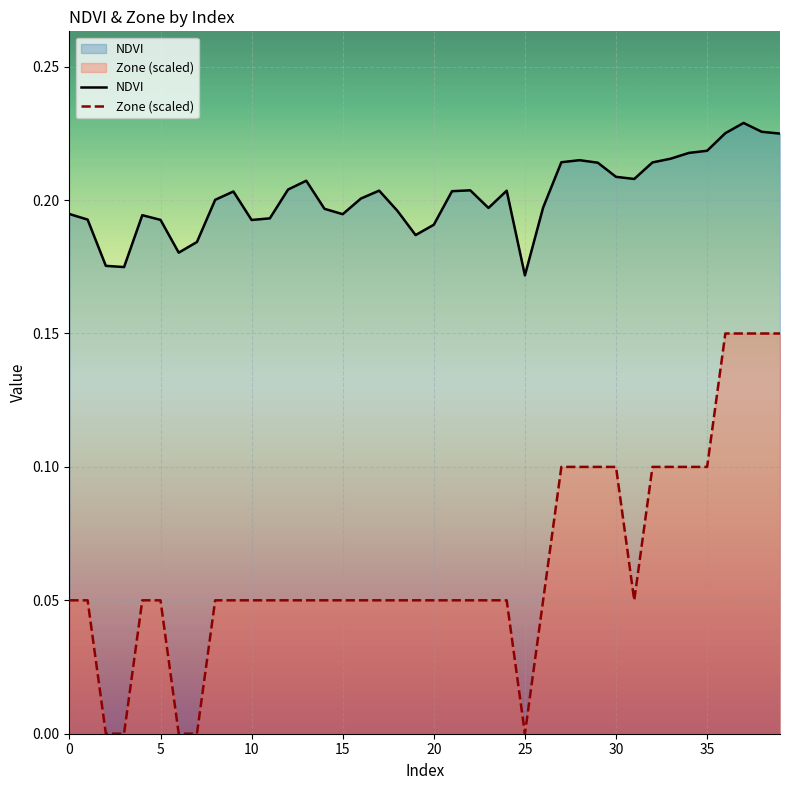

What is the total value across all series at 5?

0.2